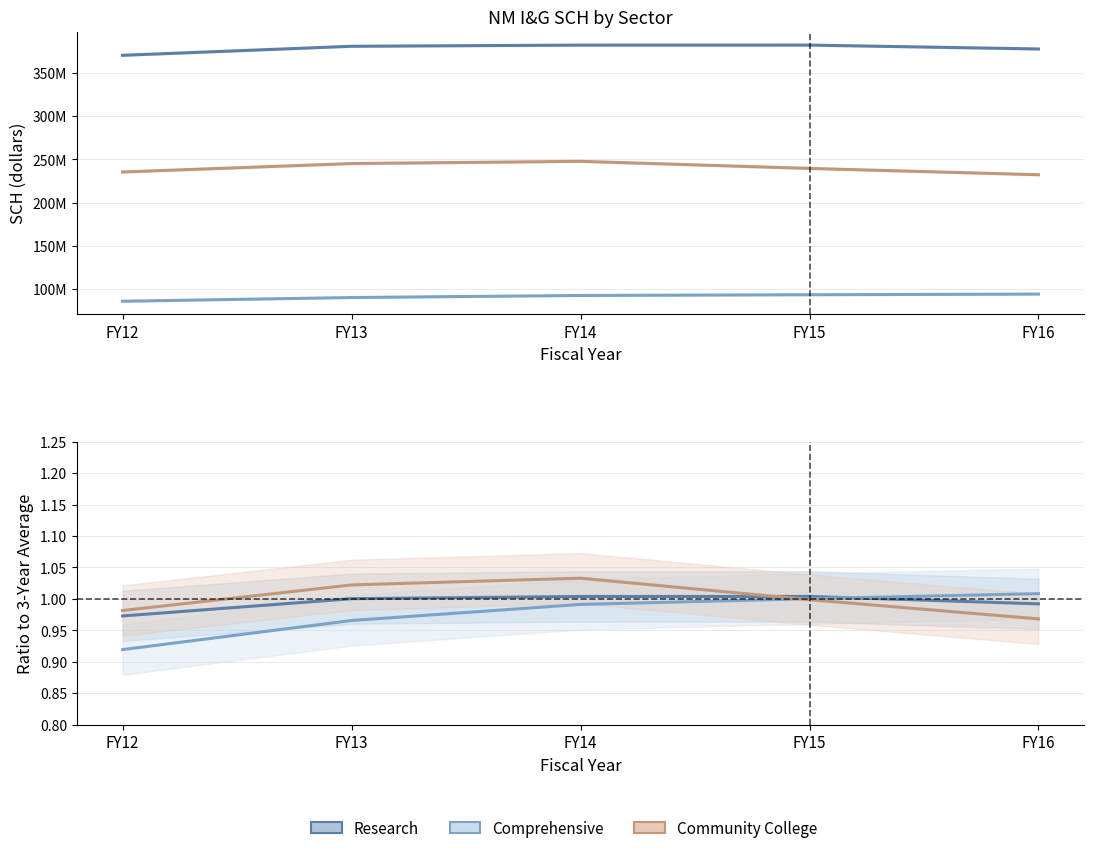

True or false: Comprehensive has a value of 0.9 at FY12.

True